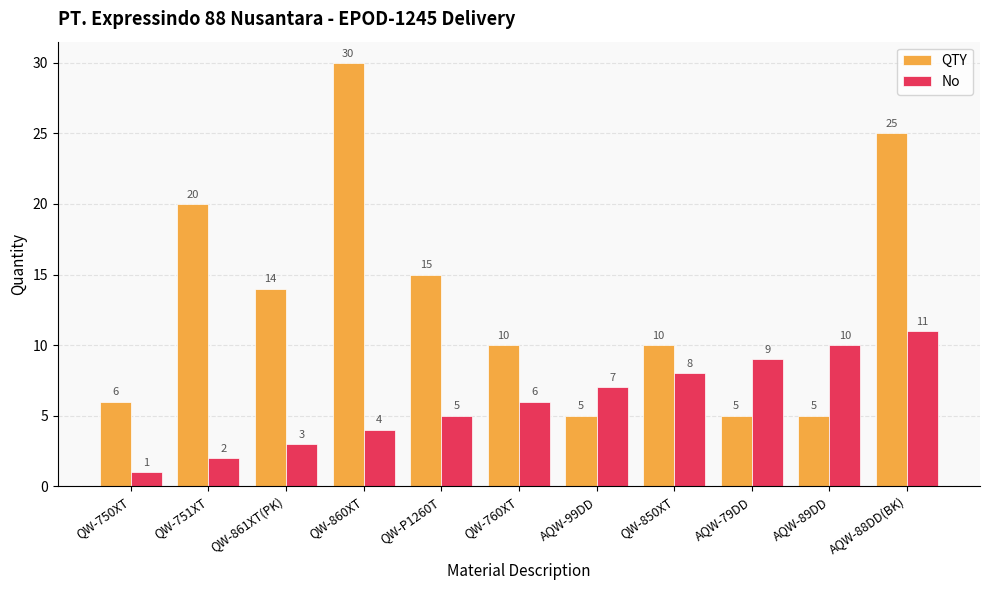

What is the greatest value displayed?

30